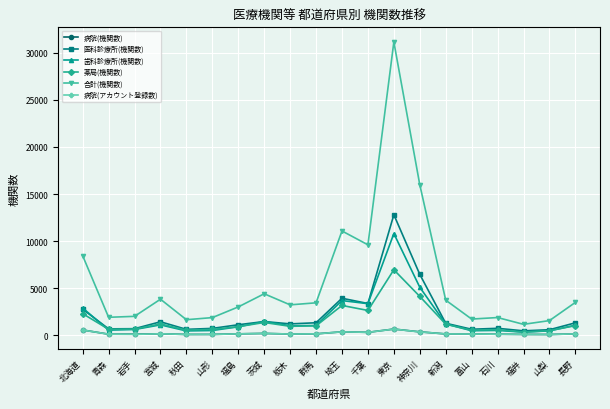

What is the label of the 16th point from the left?

富山